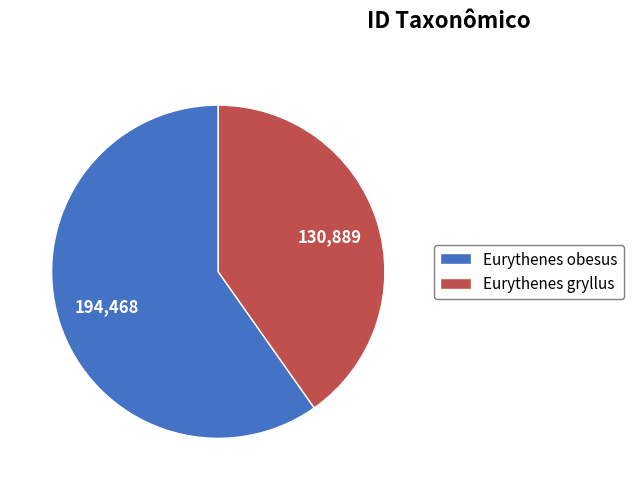

What is the largest slice in the pie chart?

Eurythenes obesus